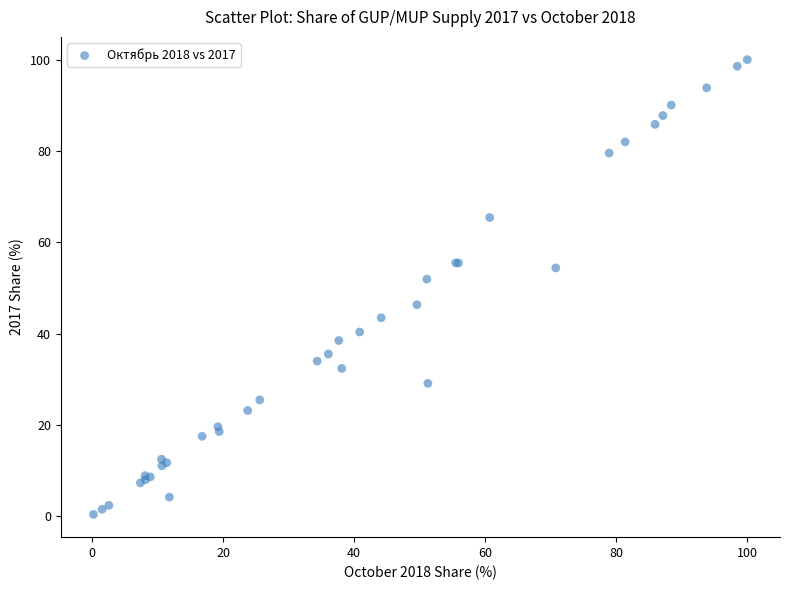

What Y value in the scatter plot is closest to 50?

51.9